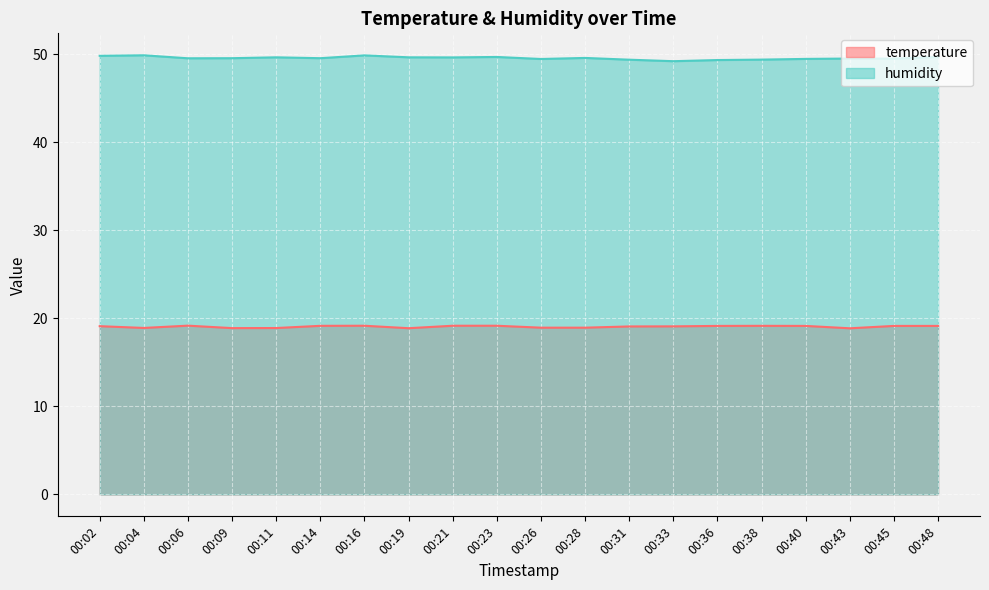

True or false: humidity and temperature cross at least once.

False